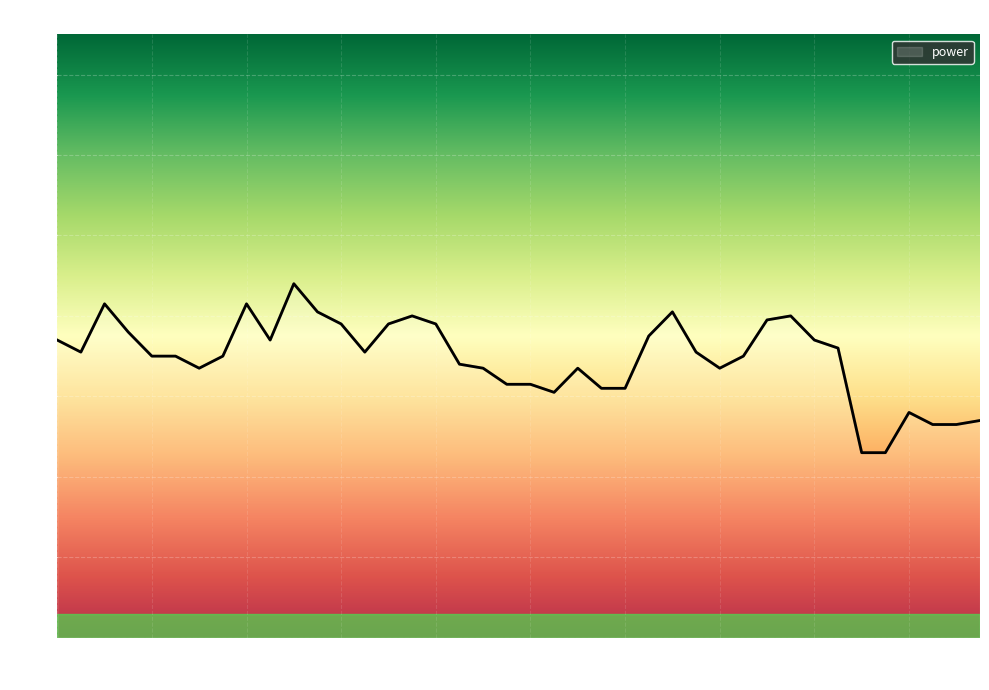

Is this an area chart (filled region under the line)?

Yes